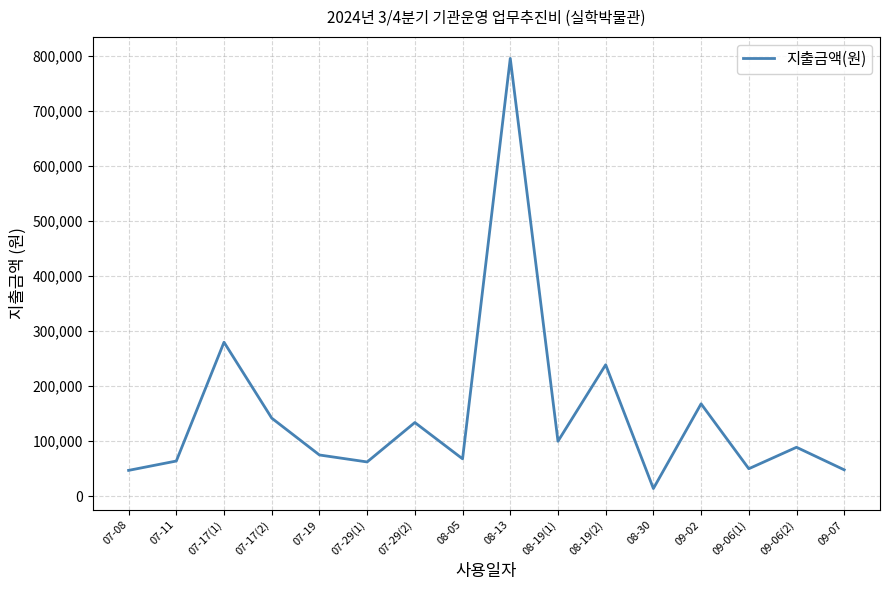

What is the difference between the second highest and minimum values?

266000